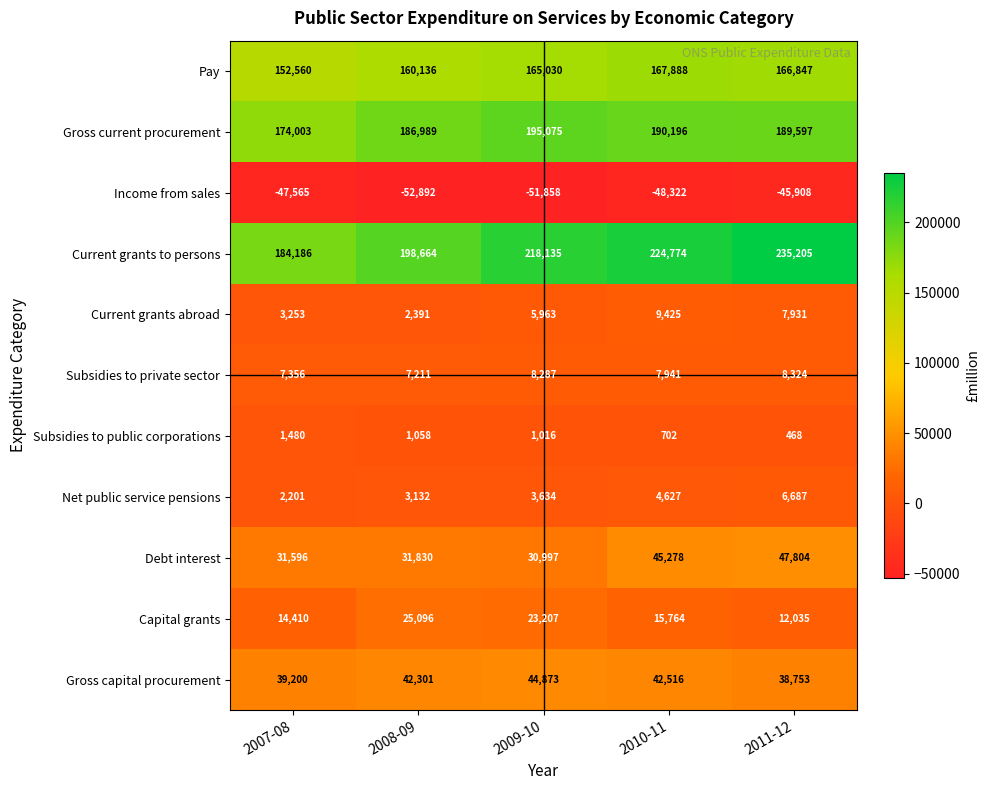

Rank the series at 2011-12 from lowest to highest value.

Income from sales, Subsidies to public corporations, Net public service pensions, Current grants abroad, Subsidies to private sector, Capital grants, Gross capital procurement, Debt interest, Pay, Gross current procurement, Current grants to persons